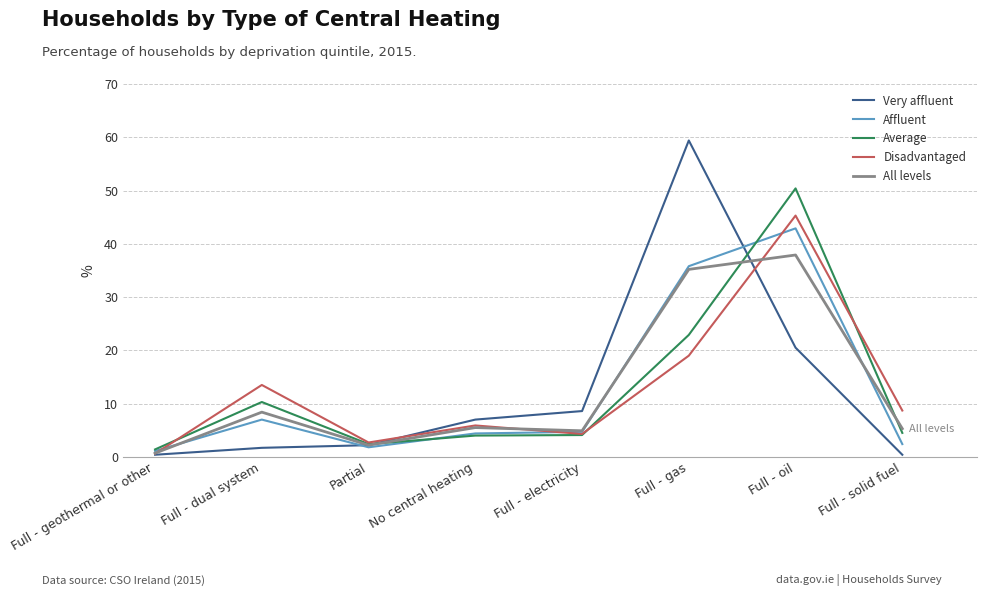

What is the total value across all series at Full - dual system?

40.9